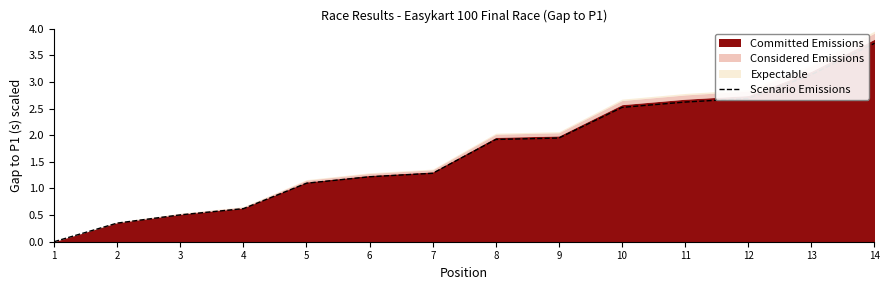

The chart shows a value of 1.1 at 5. True or false?

True